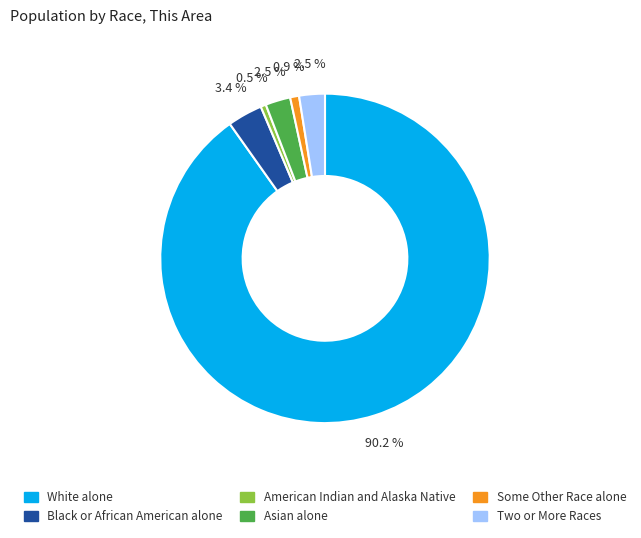

Approximately how many times larger is the value at Two or More Races compared to Asian alone?

1.0